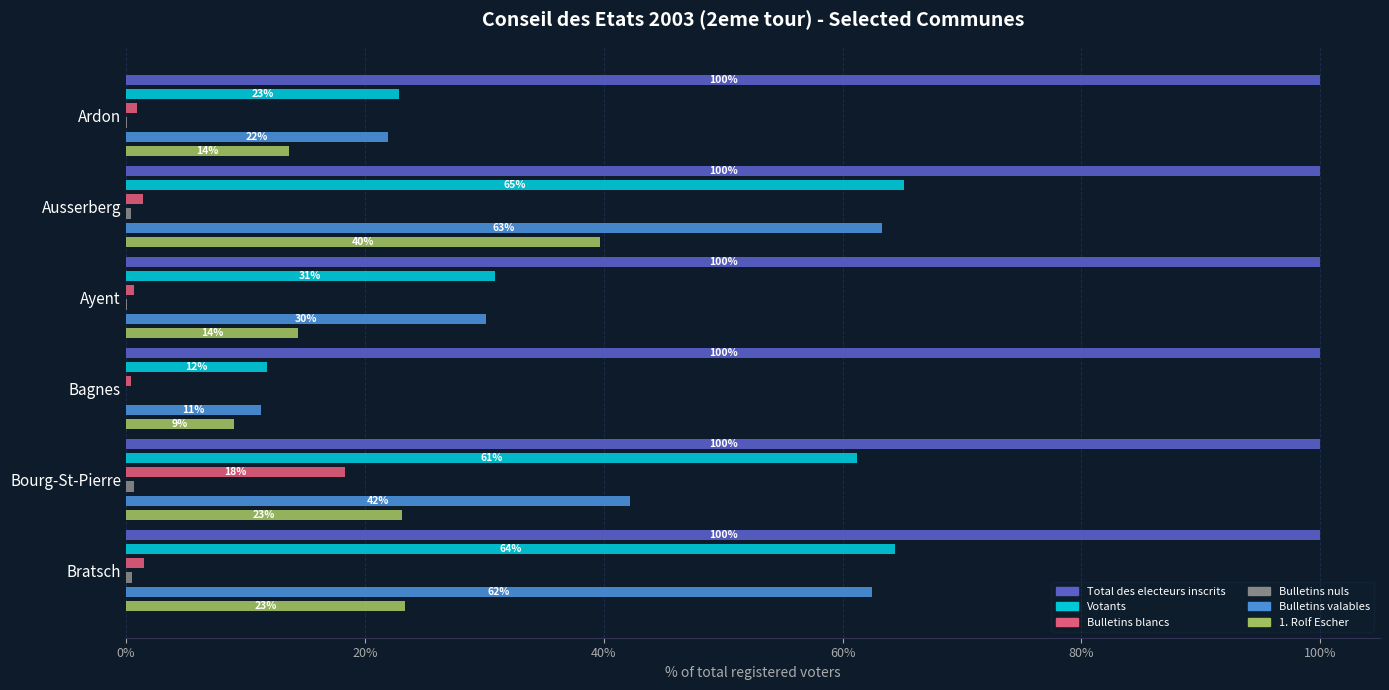

What is the sum of all Votants values?

256.4